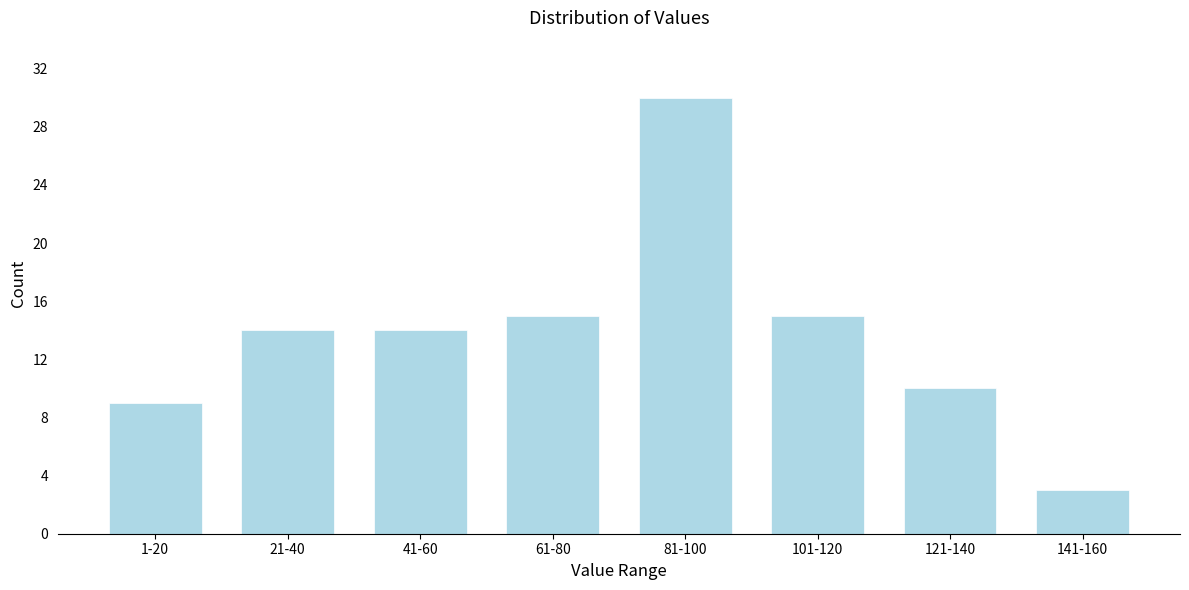

Reading left to right, list all the values displayed in this chart.

1-20=9	21-40=14	41-60=14	61-80=15	81-100=30	101-120=15	121-140=10	141-160=3